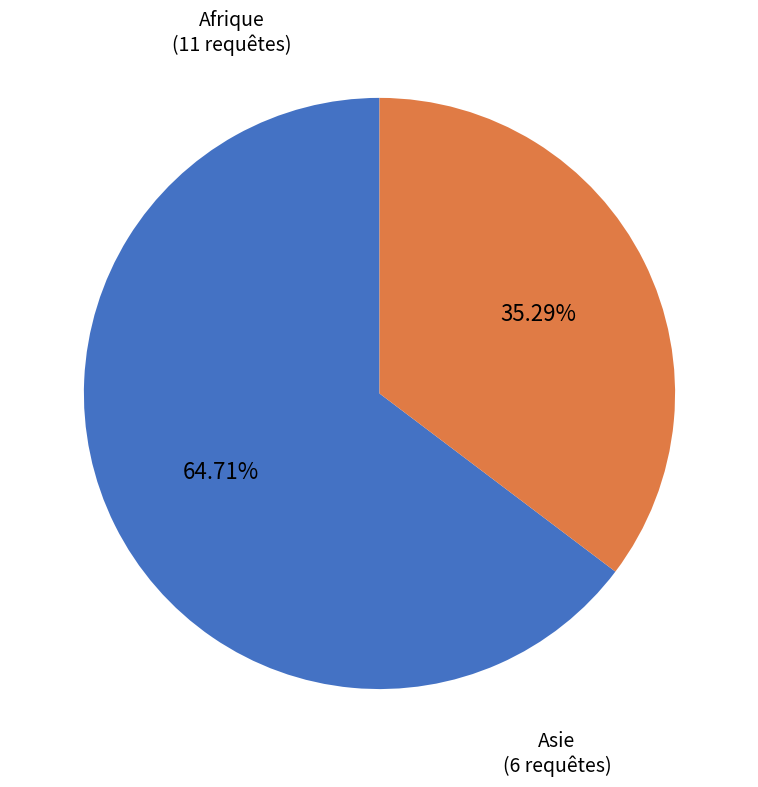

Does any single category account for the majority?

Yes